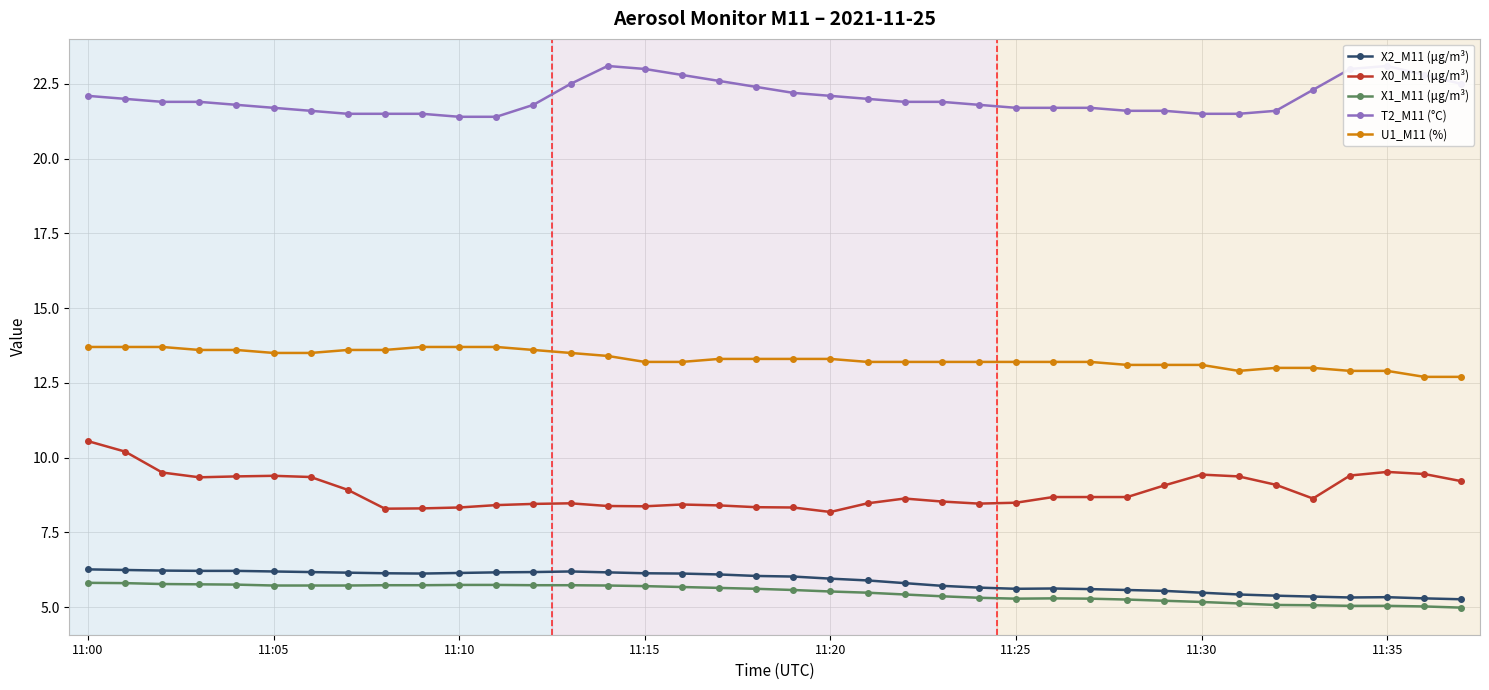

Is this an area chart (filled region under the line)?

No